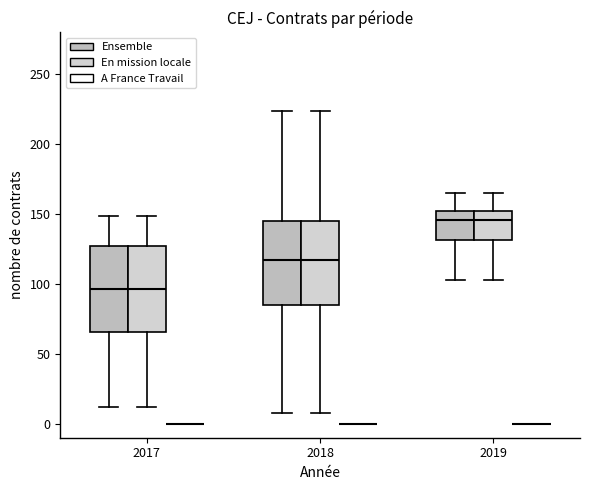

Reading left to right, read every box against the y-axis: the position of its median line, the range the box covers, and the ends of its whiskers. The values are not printed on the chart, so give them approximately, as read against the axis.

2017 (Ensemble): median 95, box 65 to 125, whiskers 10 to 150
2017 (En mission locale): median 95, box 65 to 125, whiskers 10 to 150
2017 (A France Travail): box collapsed to a line at 0, whiskers 0 to 0
2018 (Ensemble): median 120, box 85 to 145, whiskers 10 to 225
2018 (En mission locale): median 120, box 85 to 145, whiskers 10 to 225
2018 (A France Travail): box collapsed to a line at 0, whiskers 0 to 0
2019 (Ensemble): median 145, box 130 to 155, whiskers 105 to 165
2019 (En mission locale): median 145, box 130 to 155, whiskers 105 to 165
2019 (A France Travail): box collapsed to a line at 0, whiskers 0 to 0